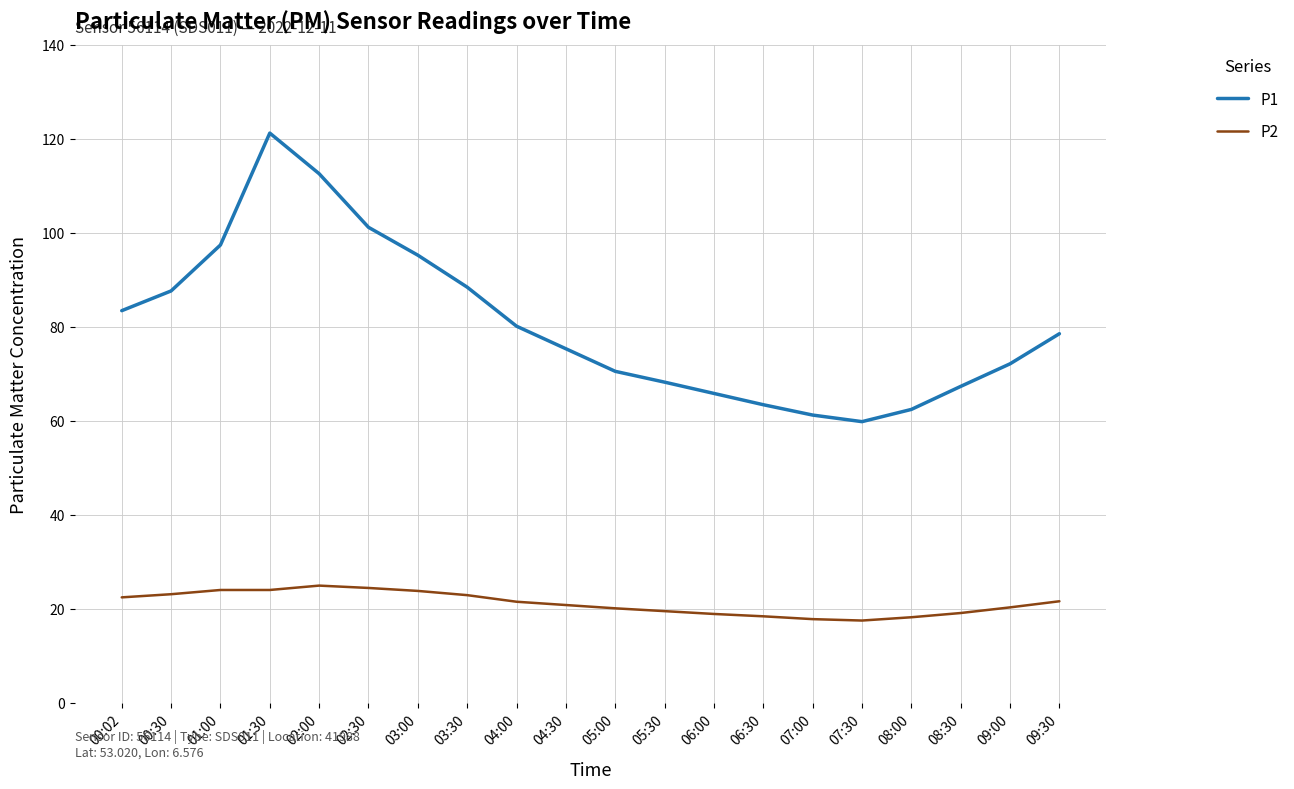

Does the chart display data point markers on the line(s)?

No